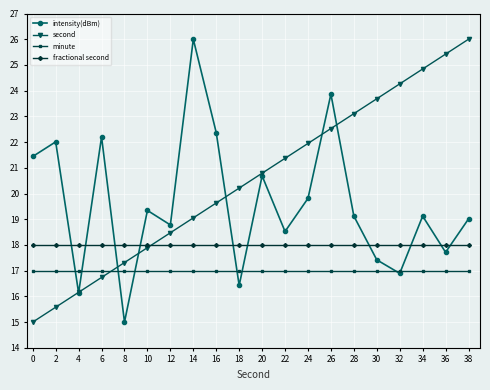

After their last crossing, which series has the higher values: intensity(dBm) or second?

second